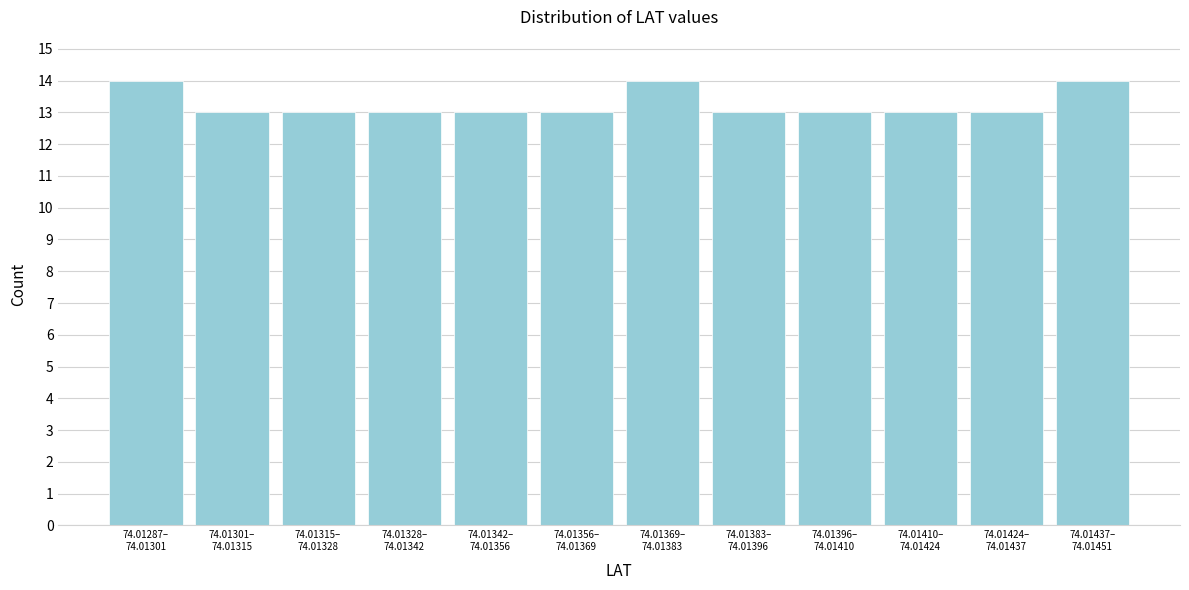

Reading left to right, list all the values displayed in this chart.

14	13	13	13	13	13	14	13	13	13	13	14